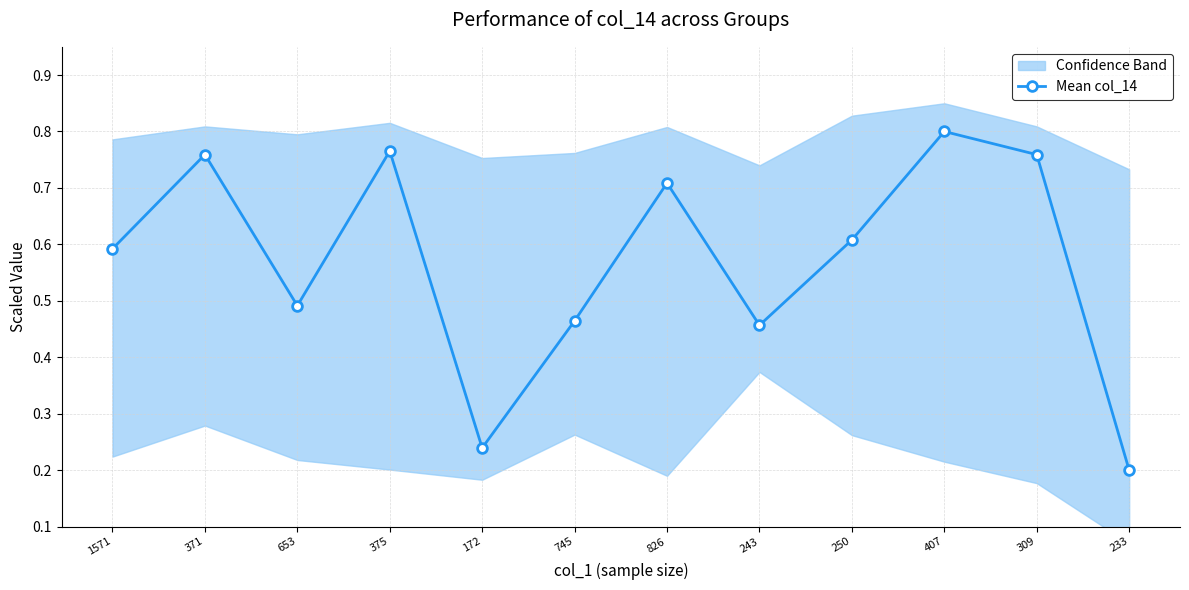

Reading left to right, list all the values displayed in this chart.

1571=0.6	371=0.8	653=0.5	375=0.8	172=0.2	745=0.5	826=0.7	243=0.5	250=0.6	407=0.8	309=0.8	233=0.2